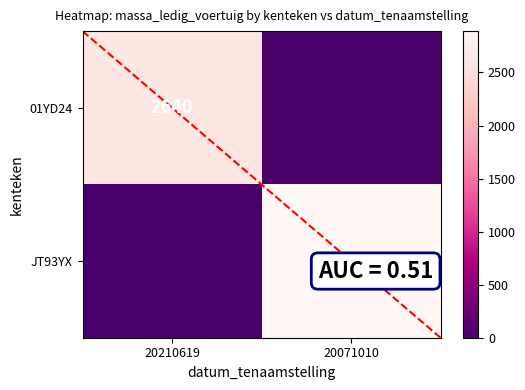

The value of JT93YX at 20071010 is 2890.0. True or false?

True